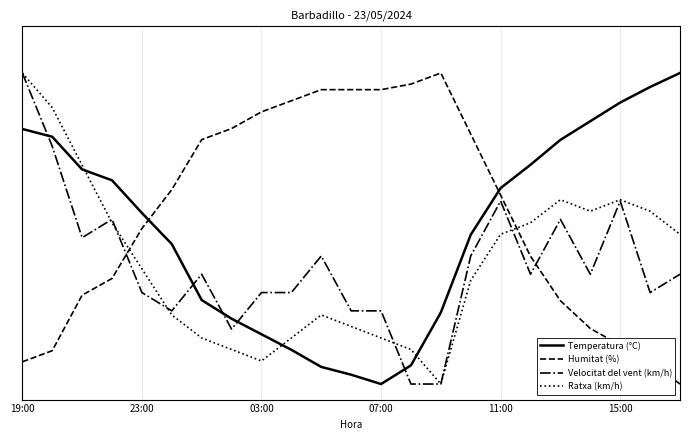

Which series has the largest total across all categories?

Humitat (%)